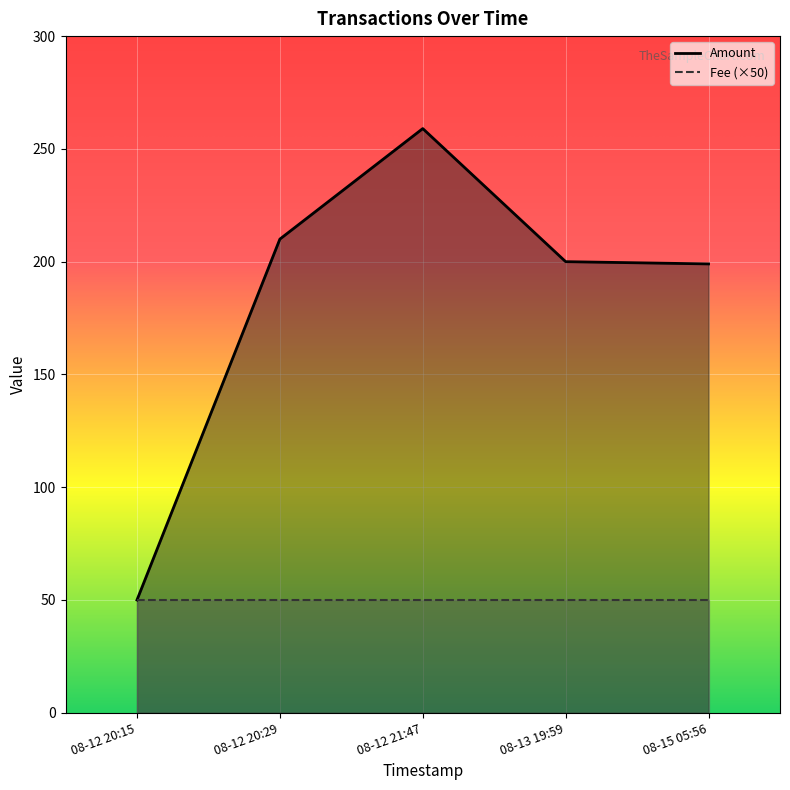

What is the average value of the Amount series?

184